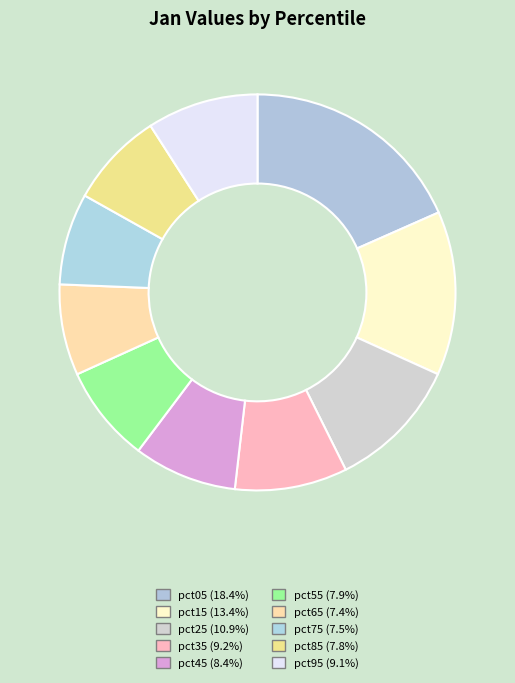

To the nearest percent, what percentage of the pie is pct45?

8%